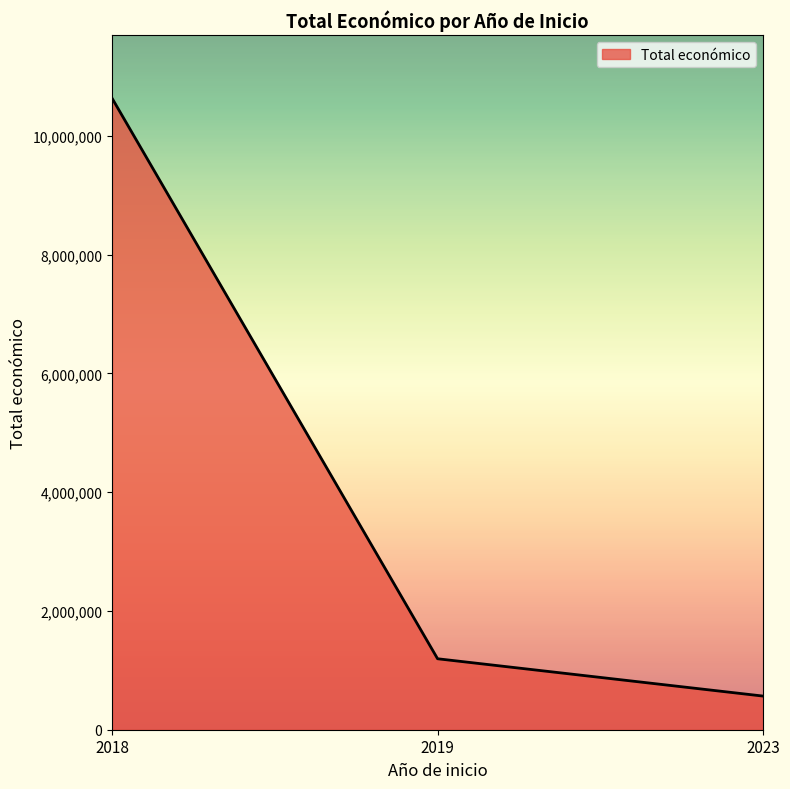

At which category does the chart reach its minimum across all series?

2023